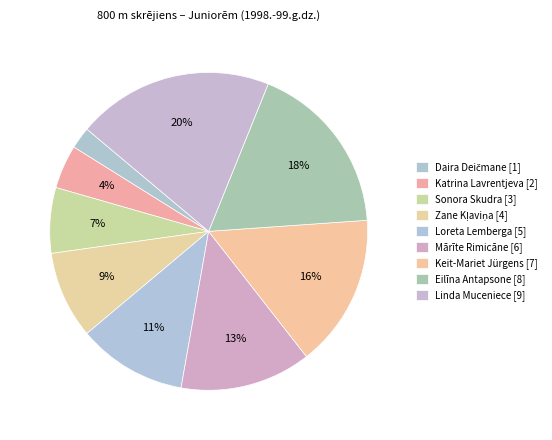

Count the number of slices in the pie.

9